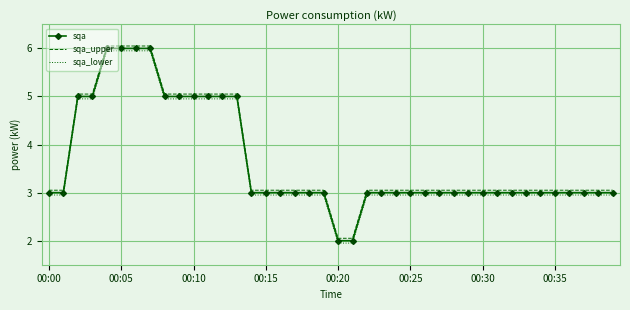

What is the maximum value for sqa_lower?

6.0